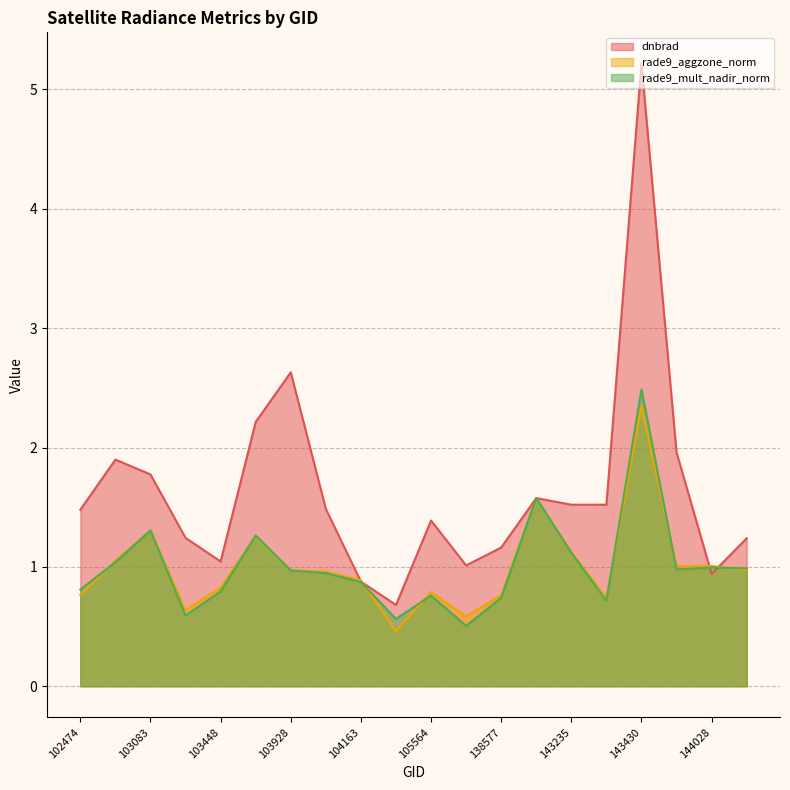

What are all the series names shown in the legend?

dnbrad, rade9_aggzone_norm, rade9_mult_nadir_norm